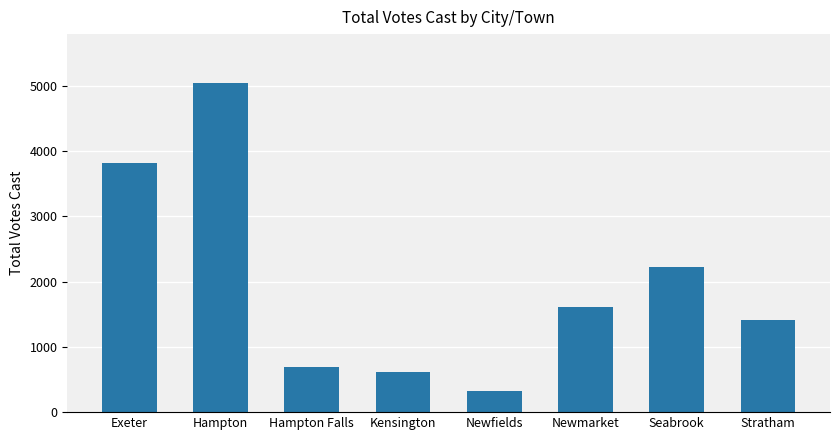

List the labels in order of value, smallest first.

Newfields, Kensington, Hampton Falls, Stratham, Newmarket, Seabrook, Exeter, Hampton